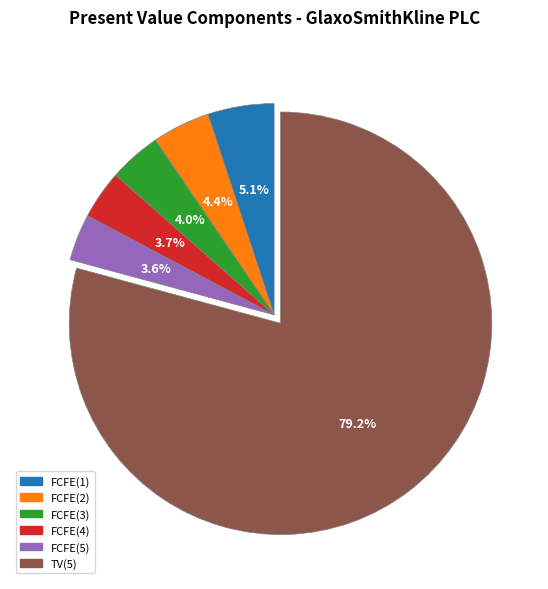

Combined, do FCFE(4) and TV(5) account for over 50%?

Yes